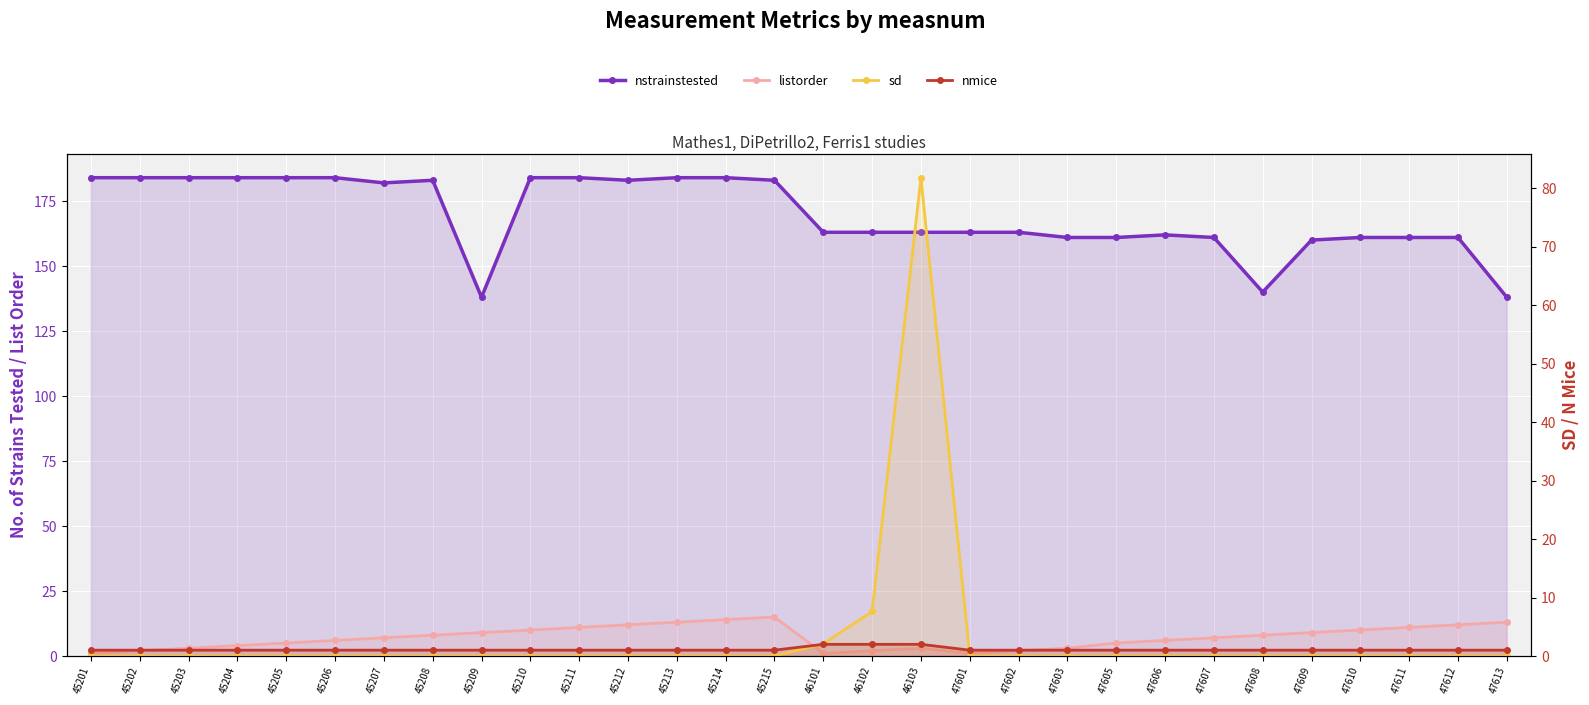

Which series has the largest total across all categories?

nstrainstested